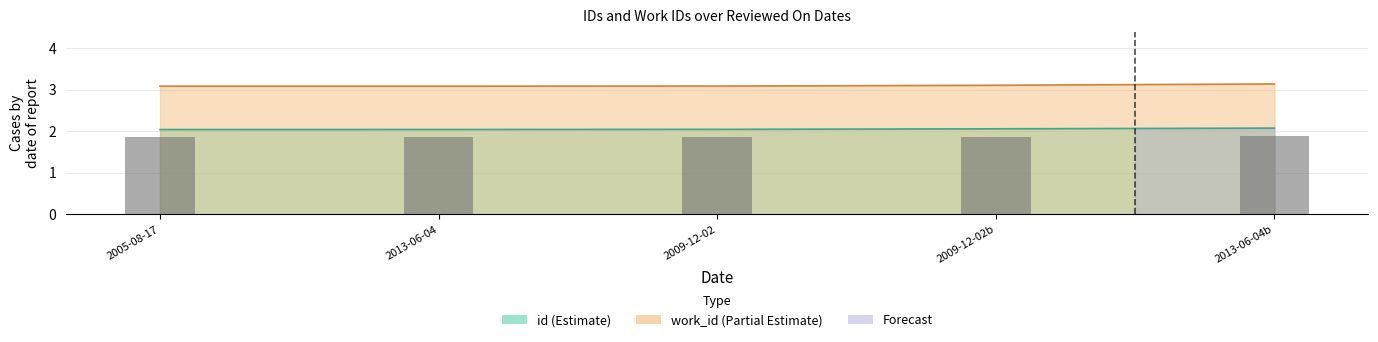

What is the label of the 3rd bar from the left?

2009-12-02